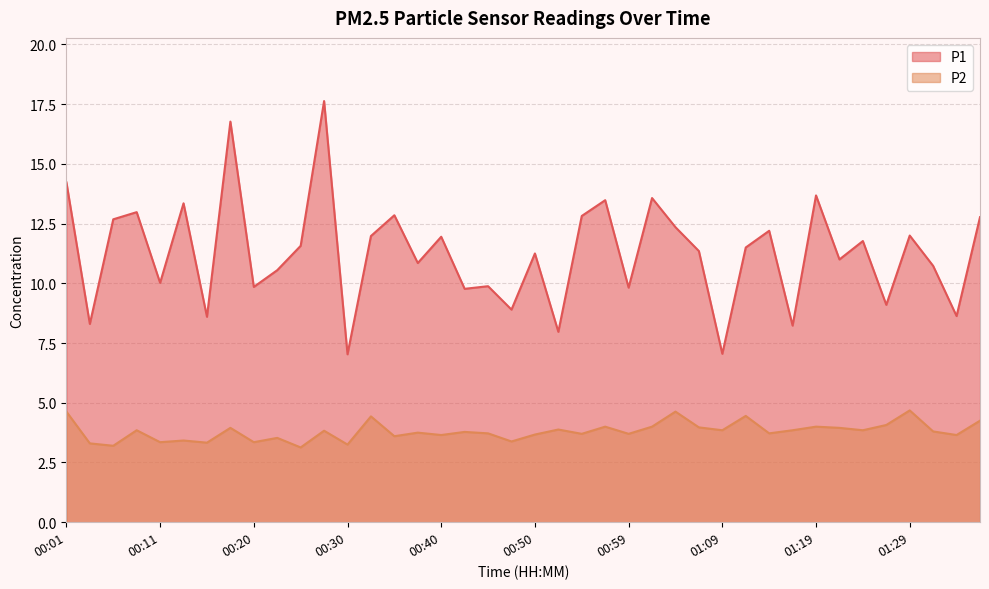

Reading left to right, transcribe all the data shown in this chart.

P1: 14.2	8.3	12.7	13.0	10.0	13.3	8.6	16.8	9.8	10.6	11.6	17.6	7.0	12.0	12.8	10.8	11.9	9.8	9.9	8.9	11.2	8.0	12.8	13.5	9.8	13.6	12.3	11.3	7.0	11.5	12.2	8.2	13.7	11.0	11.8	9.1	12.0	10.7	8.6	12.8
P2: 4.6	3.3	3.2	3.9	3.4	3.4	3.3	4.0	3.4	3.5	3.1	3.8	3.2	4.4	3.6	3.8	3.6	3.8	3.7	3.4	3.7	3.9	3.7	4.0	3.7	4.0	4.6	4.0	3.9	4.5	3.7	3.9	4.0	4.0	3.9	4.1	4.7	3.8	3.6	4.2